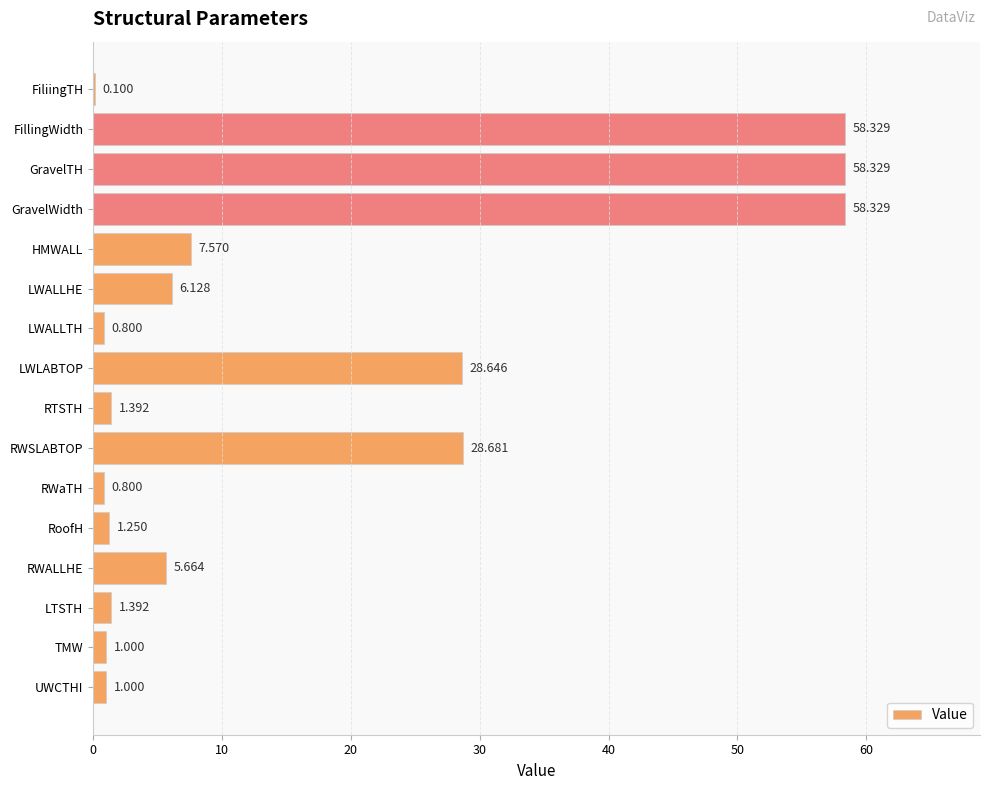

At which label is the value closest to 29?

RWSLABTOP